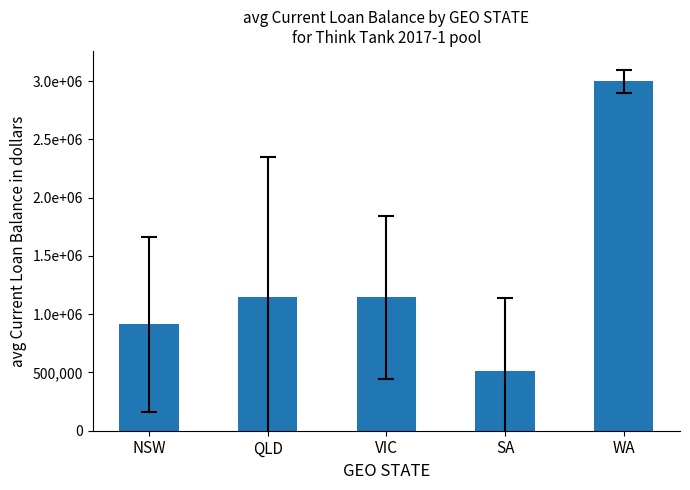

What is the label of the 4th bar from the right?

QLD